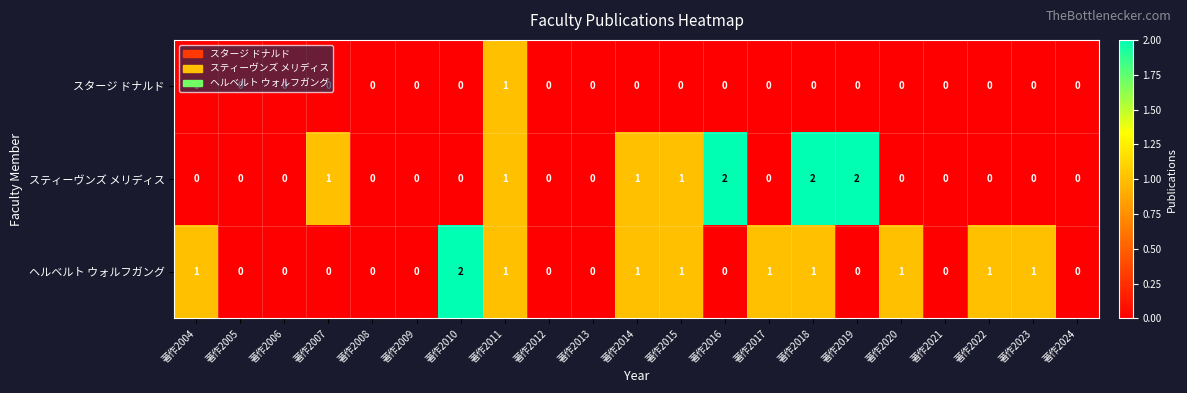

What is the sum of all スティーヴンズ メリディス values?

10